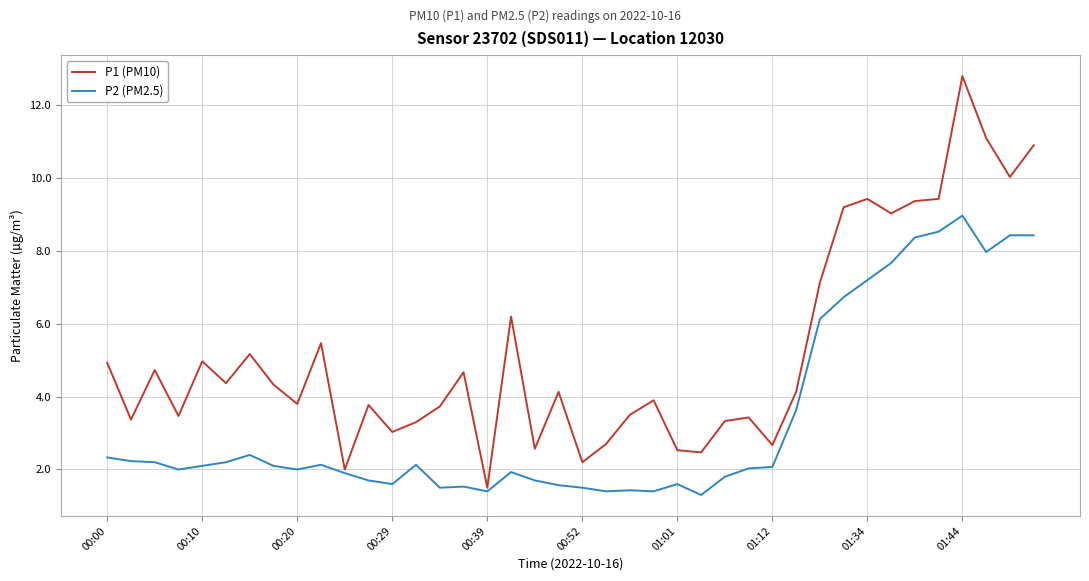

Which series has the largest range (max minus min)?

P1 (PM10)